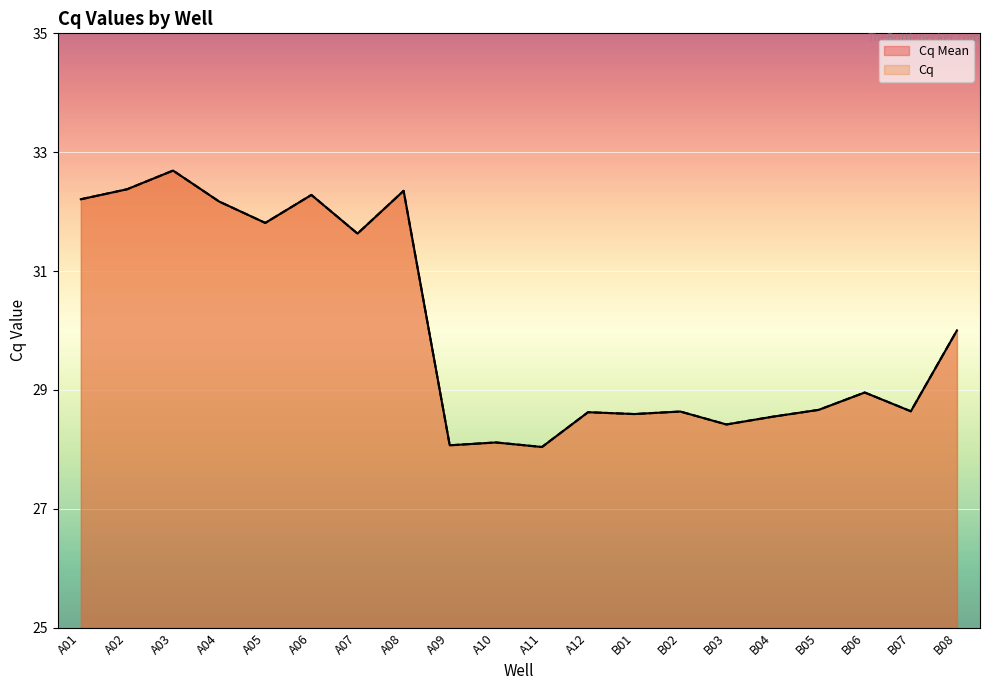

What is the value of the Cq point at the 9th from the left?

28.1